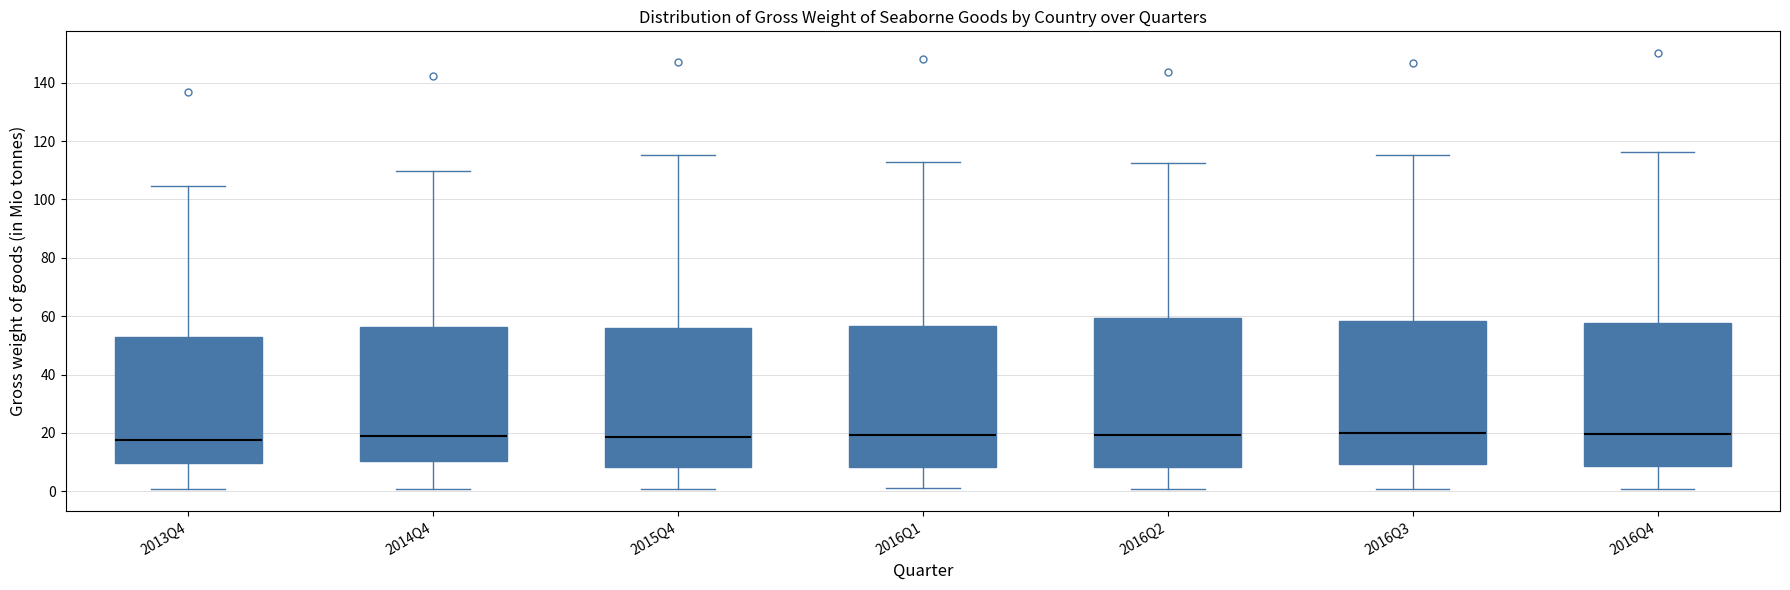

Reading left to right, transcribe this box plot: for each box, give where its median line is, the range the box spans, and where its two whiskers end, as read against the y-axis. The values are not printed on the chart, so give them approximately, as read against the axis.

2013Q4: median 18, box 10 to 52, whiskers 0 to 104
2014Q4: median 18, box 10 to 56, whiskers 0 to 110
2015Q4: median 18, box 8 to 56, whiskers 0 to 116
2016Q1: median 20, box 8 to 56, whiskers 2 to 112
2016Q2: median 20, box 8 to 60, whiskers 0 to 112
2016Q3: median 20, box 10 to 58, whiskers 0 to 116
2016Q4: median 20, box 8 to 58, whiskers 0 to 116